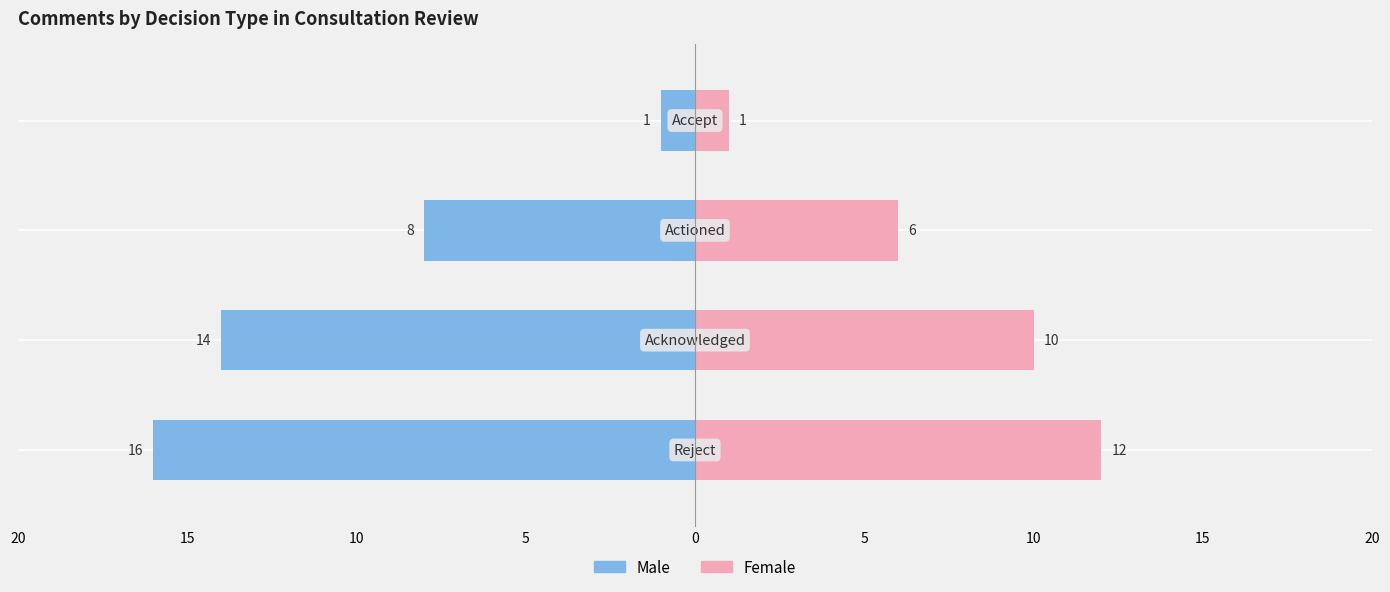

Which series has the largest range (max minus min)?

Male